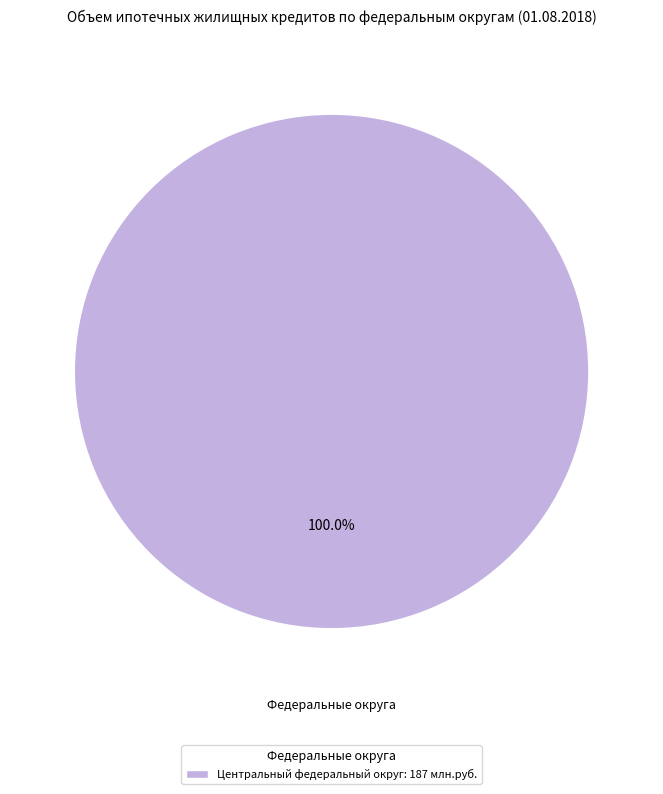

Does Центральный федеральный округ: 187 млн.руб. represent more than half of the total?

Yes